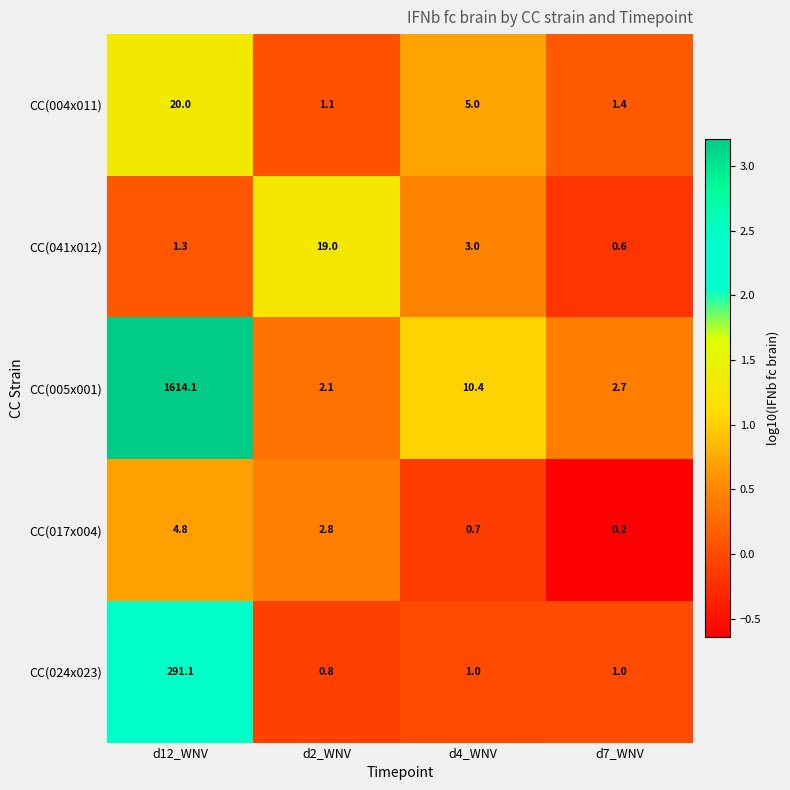

The value of CC(024x023) at d7_WNV is 1.7. True or false?

False